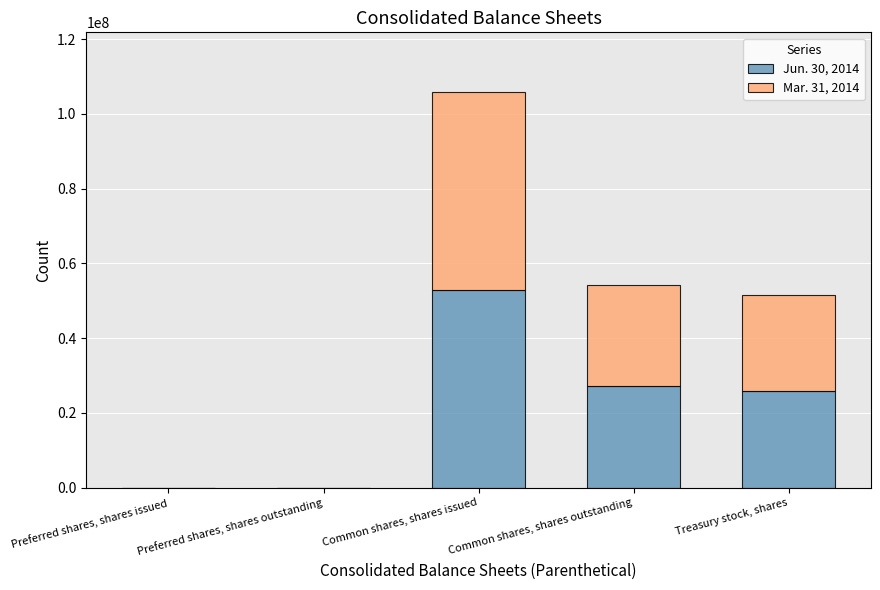

At which category is the sum across all series the highest?

Common shares, shares issued